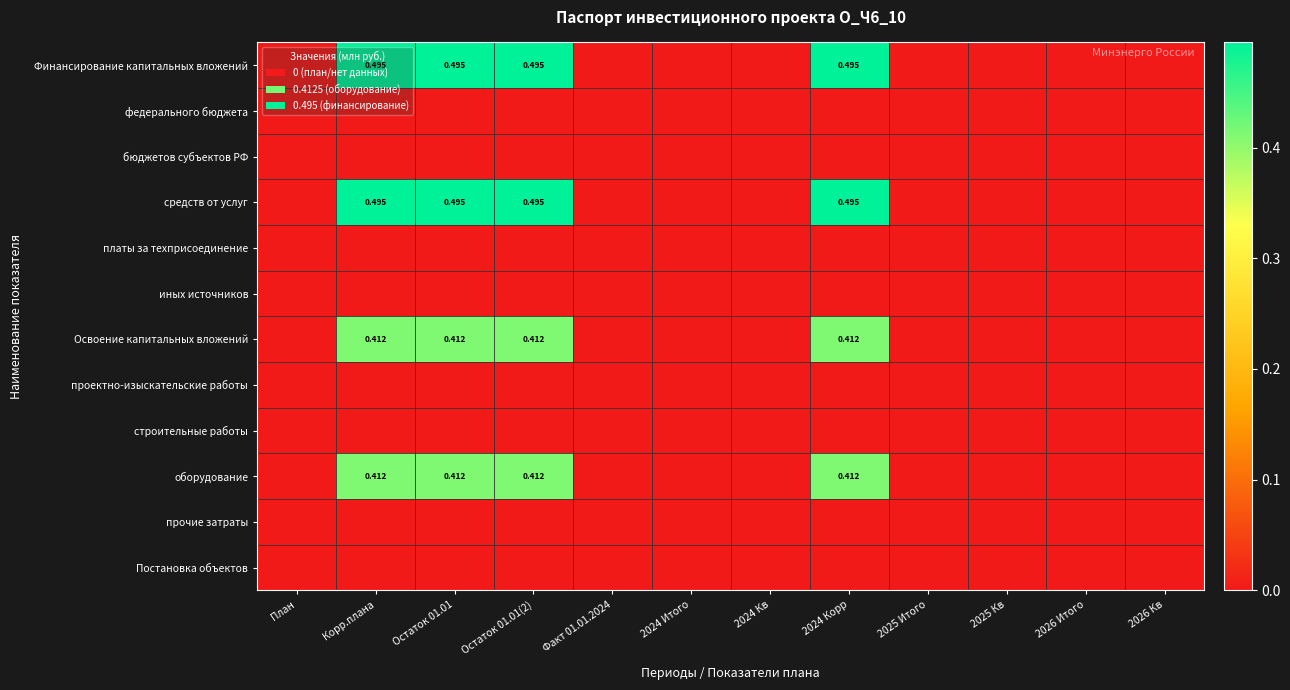

Is the value of средств от услуг at Остаток 01.01(2) greater than the value of оборудование at Остаток 01.01?

Yes